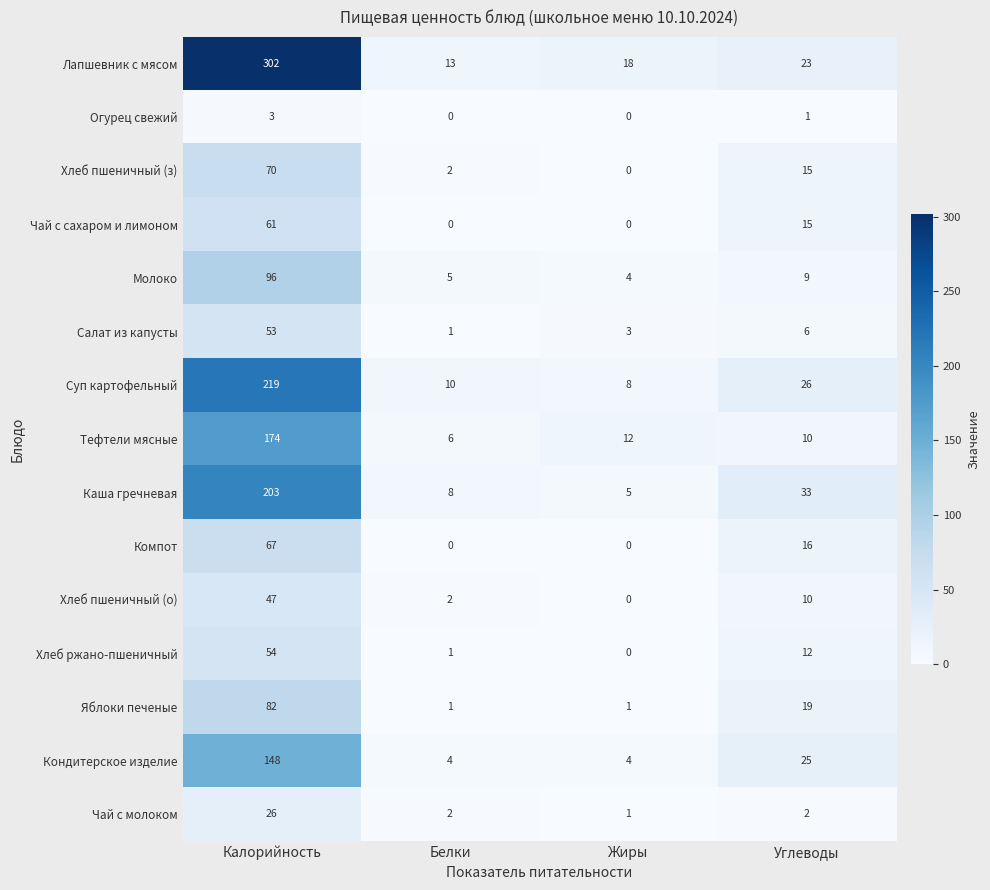

At which category does the chart reach its peak across all series?

Калорийность